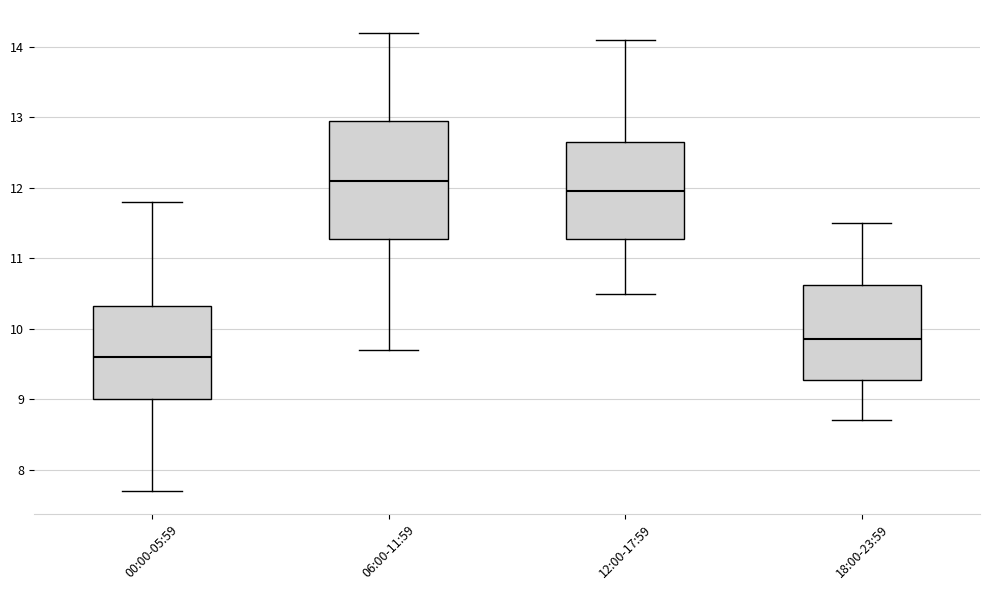

Reading left to right, transcribe this box plot: for each box, give where its median line is, the range the box spans, and where its two whiskers end, as read against the y-axis. The values are not printed on the chart, so give them approximately, as read against the axis.

00:00-05:59: median 9.6, box 9.0 to 10.3, whiskers 7.7 to 11.8
06:00-11:59: median 12.1, box 11.3 to 13.0, whiskers 9.7 to 14.2
12:00-17:59: median 12.0, box 11.3 to 12.7, whiskers 10.5 to 14.1
18:00-23:59: median 9.9, box 9.3 to 10.6, whiskers 8.7 to 11.5